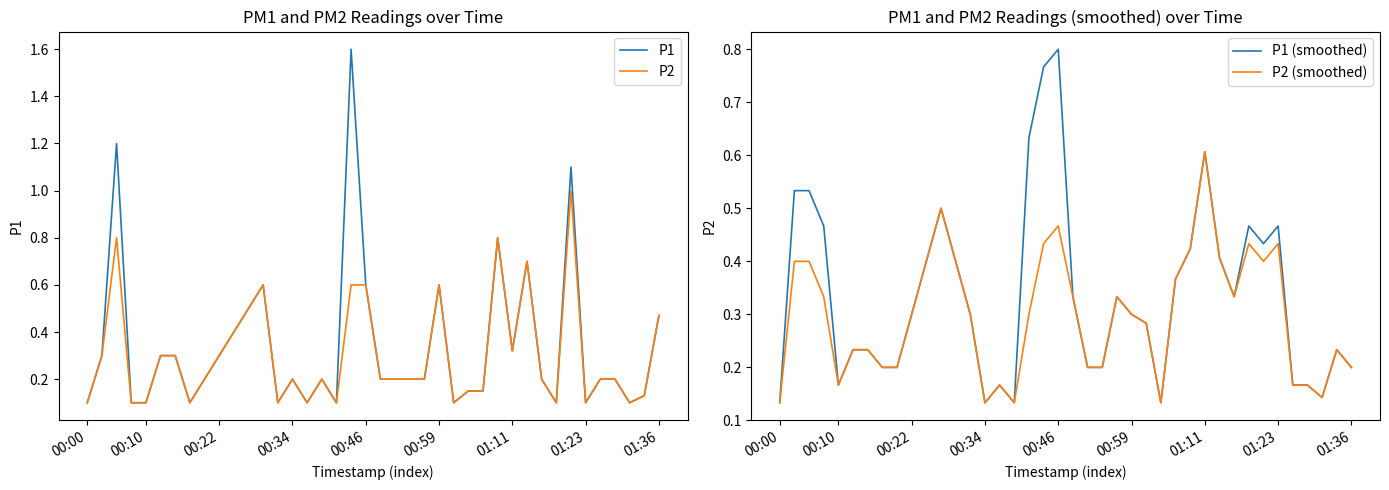

Which has a higher value, 21 or 11?

11